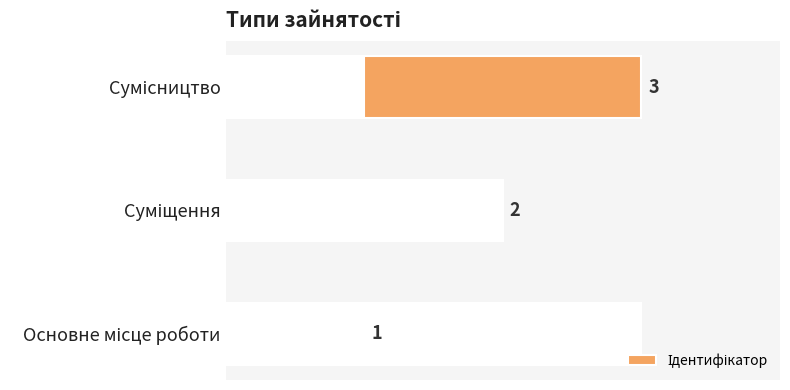

What is the sum of all values?

6